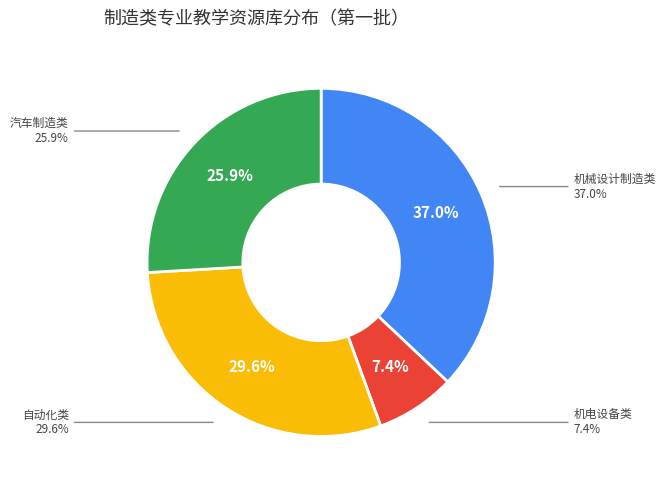

Approximately how many times larger is the value at 机电设备类 compared to 汽车制造类?

0.3